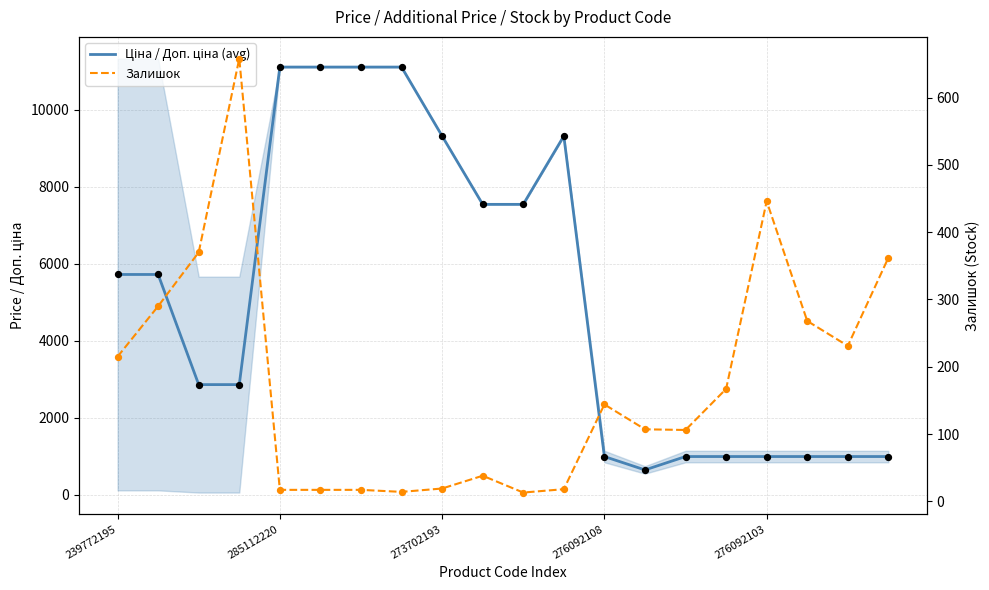

Which series has the largest total across all categories?

Ціна / Доп. ціна (avg)